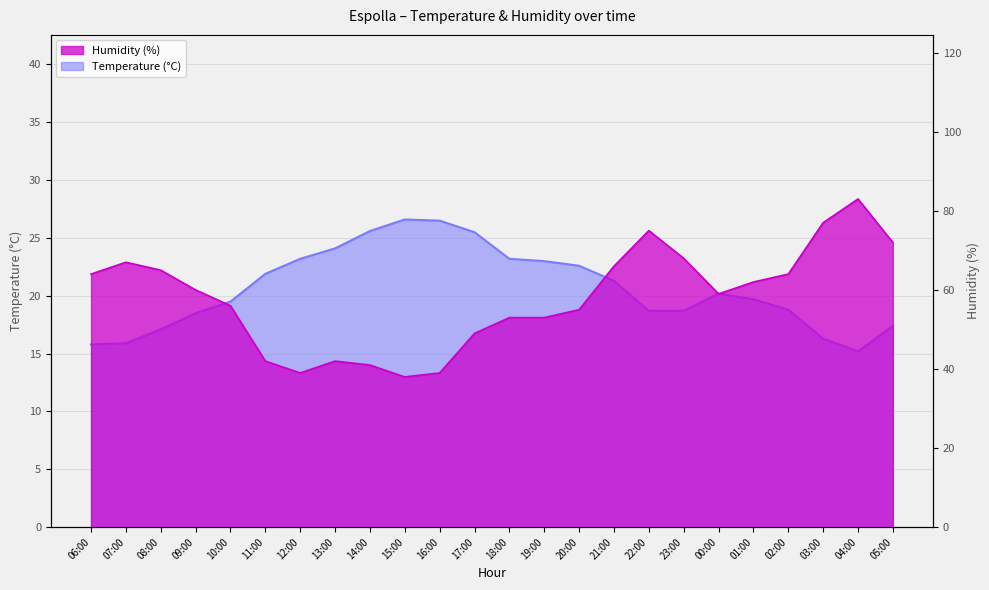

What is the spread (max minus min) of values at 10:00?

36.5